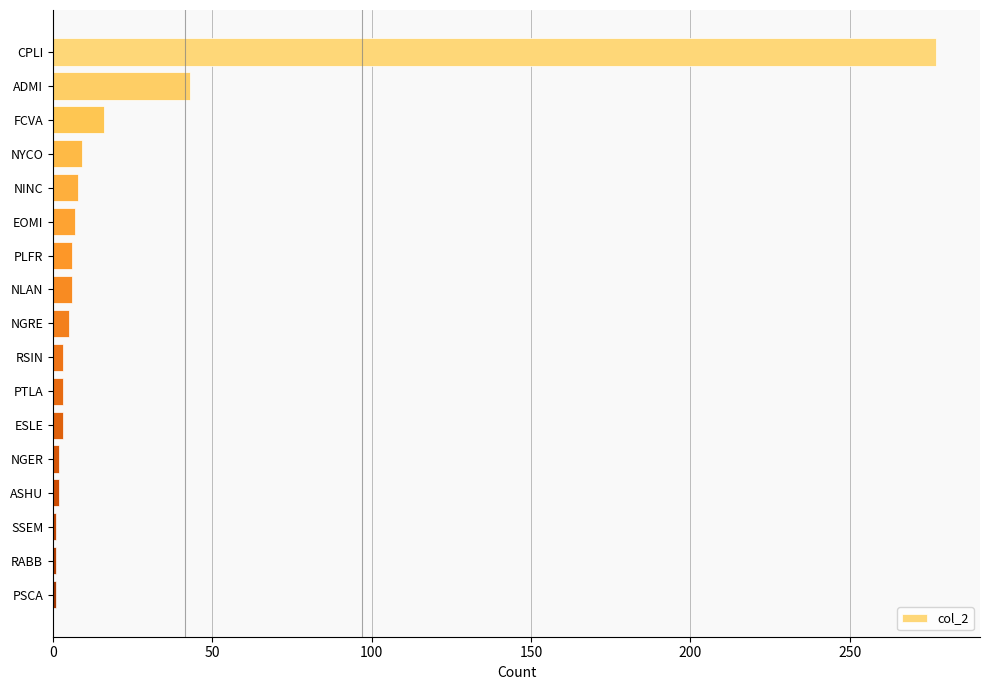

How many data points are less than 5?

8